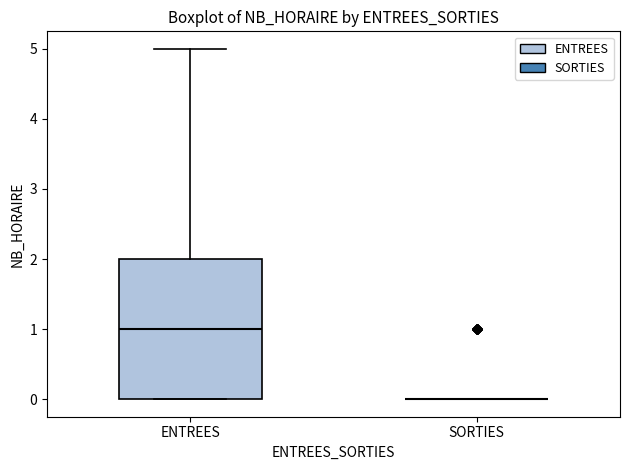

Comparing the boxes themselves (not the whiskers), which one is the tallest?

ENTREES